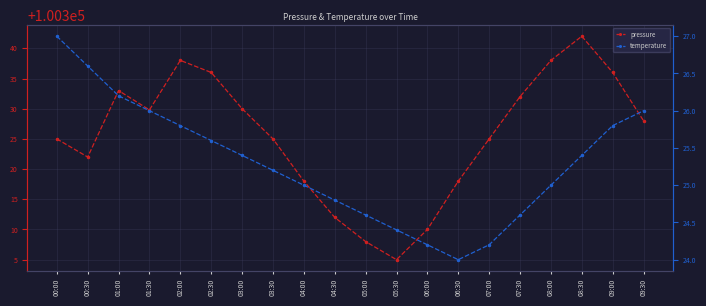

What is the average value of the temperature series?

25.3